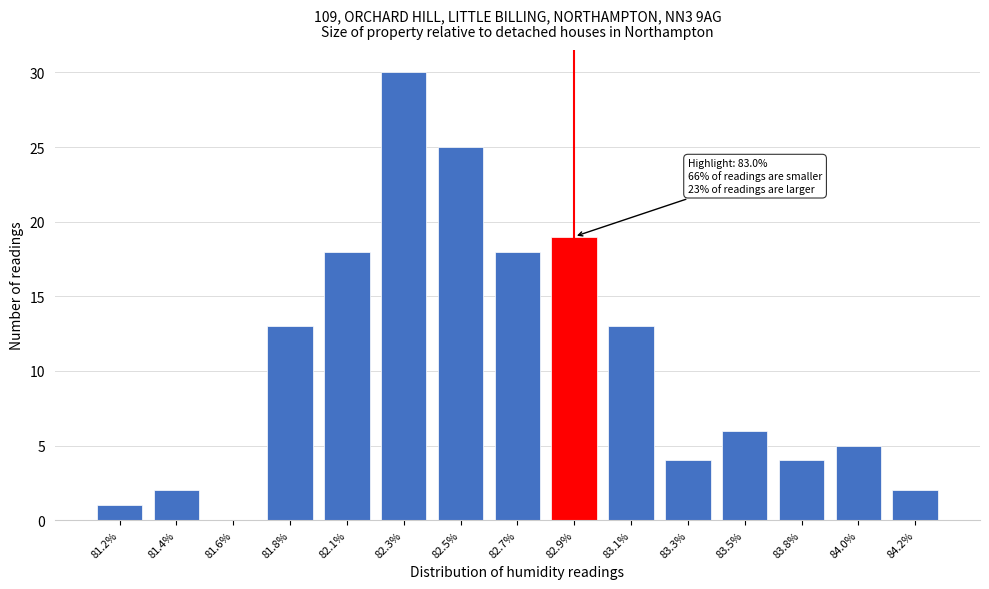

Reading left to right, extract all data points from this chart.

81.2%=1	81.4%=2	81.6%=0	81.8%=13	82.1%=18	82.3%=30	82.5%=25	82.7%=18	82.9%=19	83.1%=13	83.3%=4	83.5%=6	83.8%=4	84.0%=5	84.2%=2